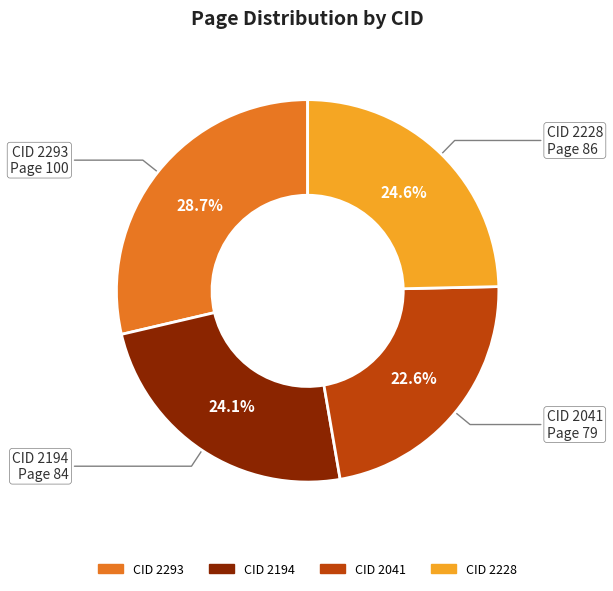

Is there a majority slice in this chart?

No